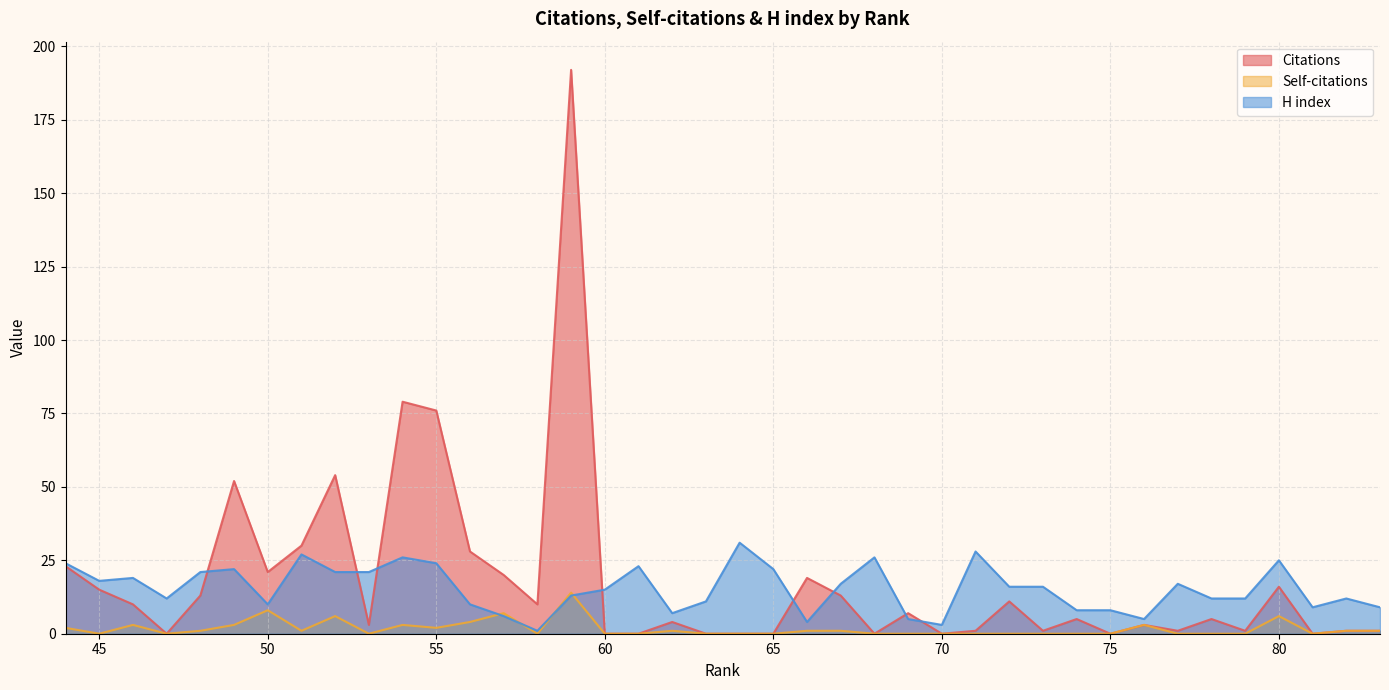

How many intersections are there between Self-citations and H index?

4